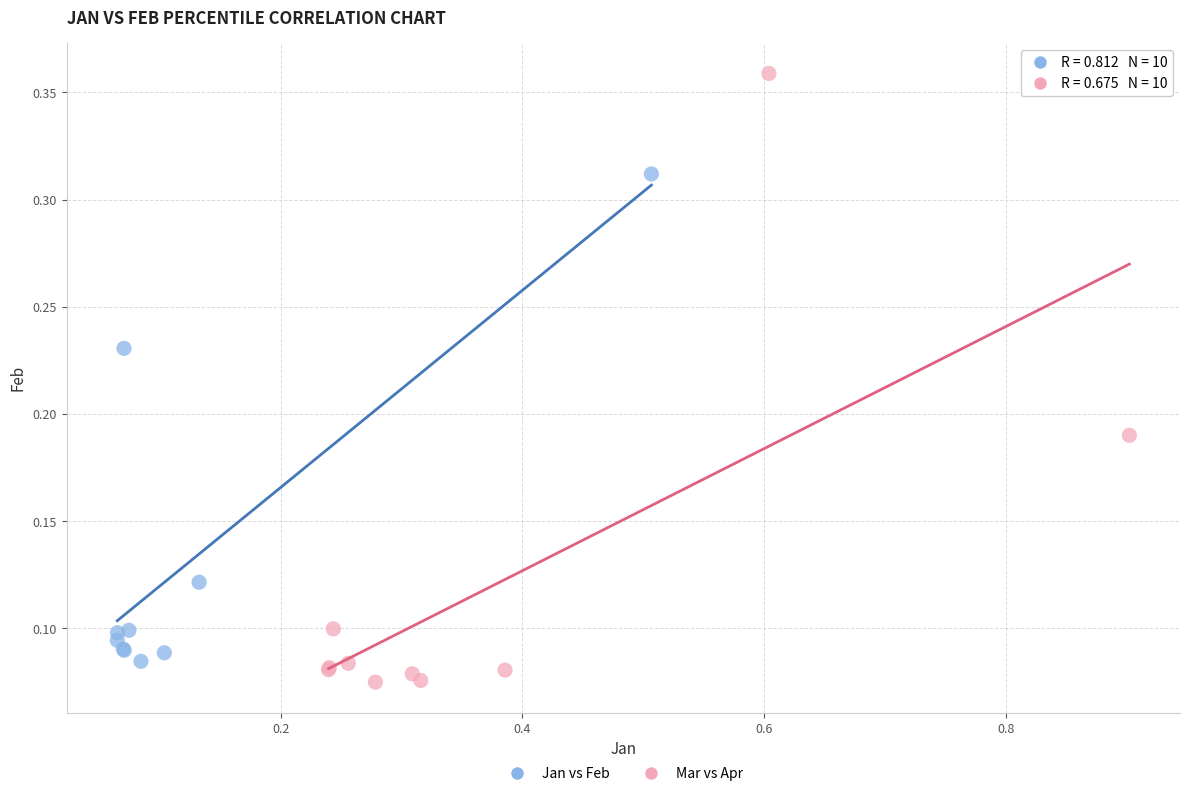

What are all the series names shown in the legend?

Jan vs Feb, Mar vs Apr